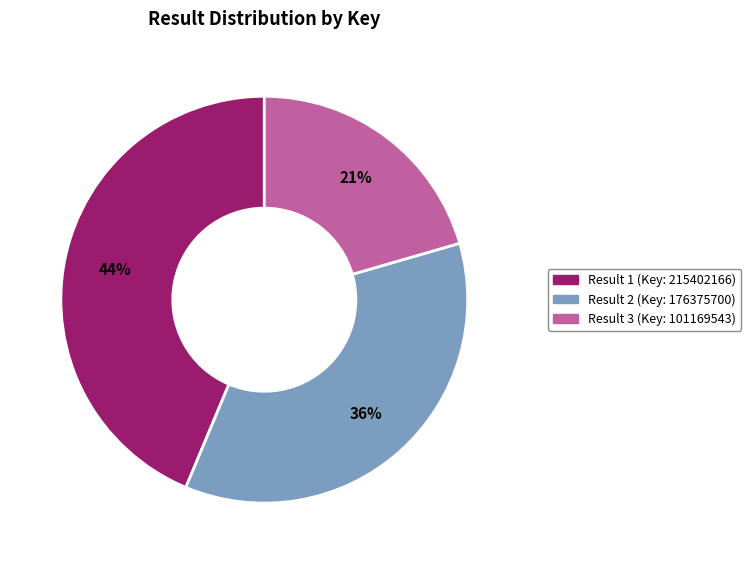

How many segments does this pie chart have?

3